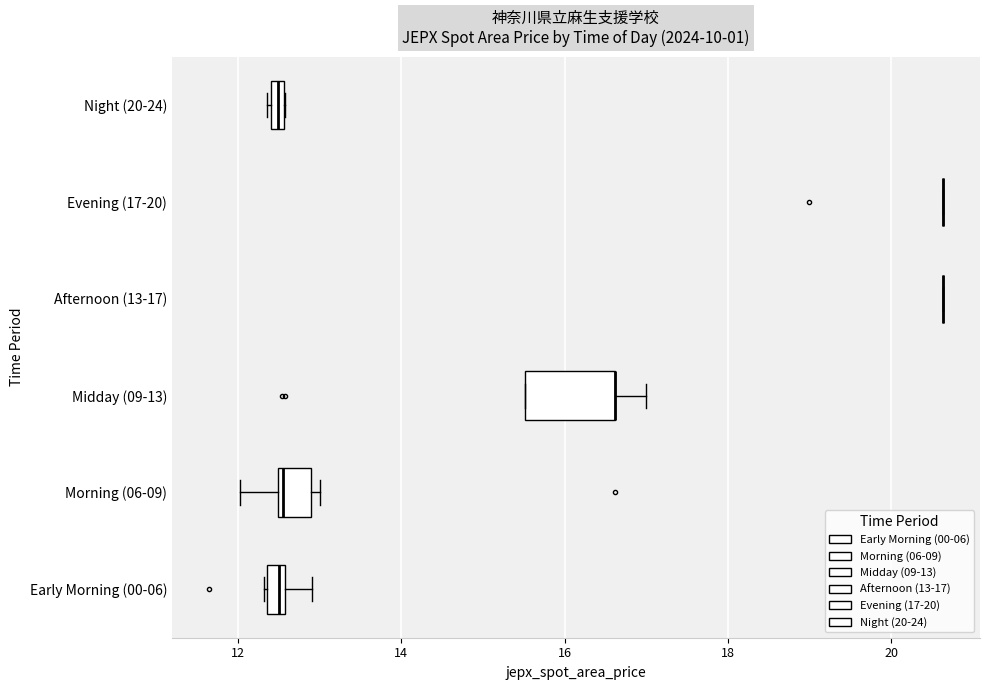

Where is the left edge of the box for Morning (06-09) on the x-axis? The values are not printed on the chart, so give them approximately, as read against the axis.

12.4